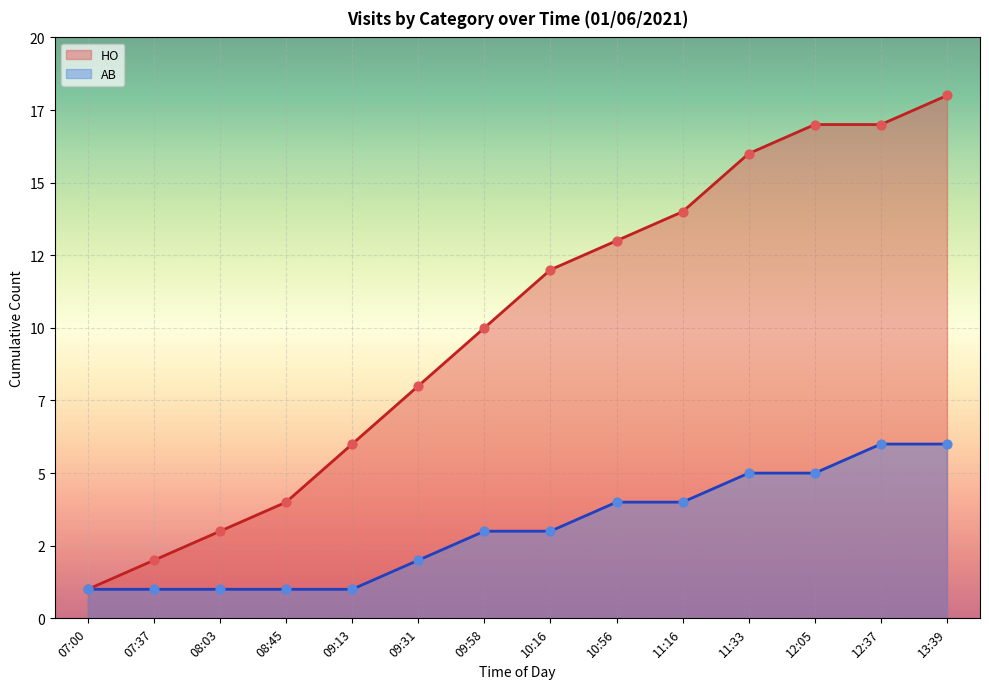

What are all the series names shown in the legend?

HO, AB